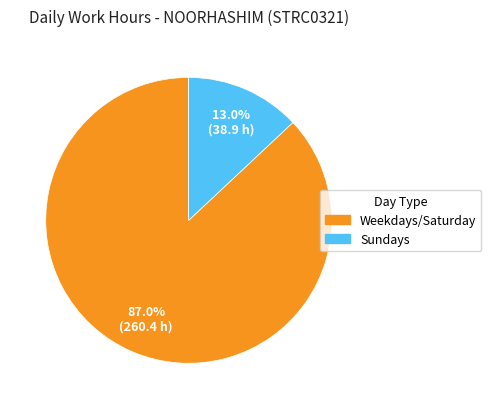

Is there any slice that represents more than half of the pie?

Yes